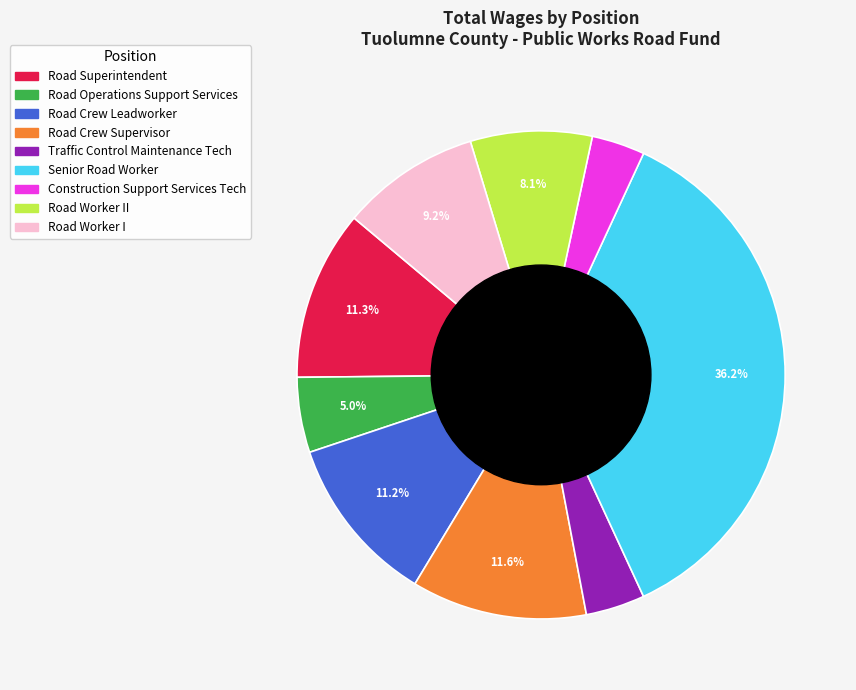

Is there any slice that represents more than half of the pie?

No